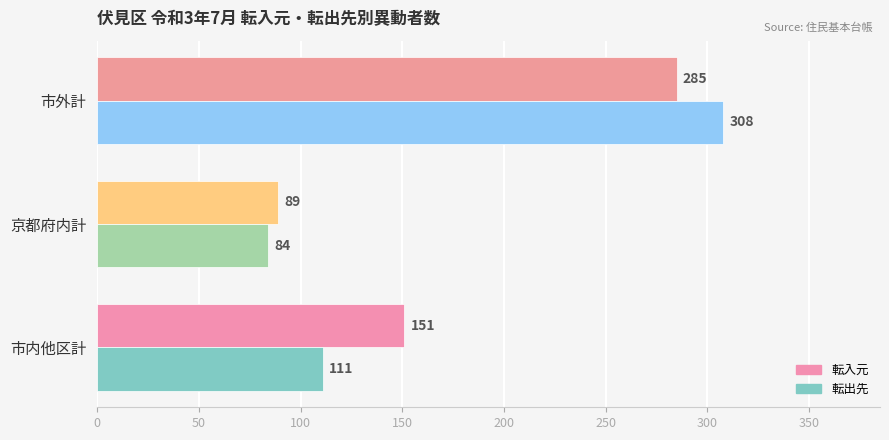

What is the maximum value for 転出先?

308